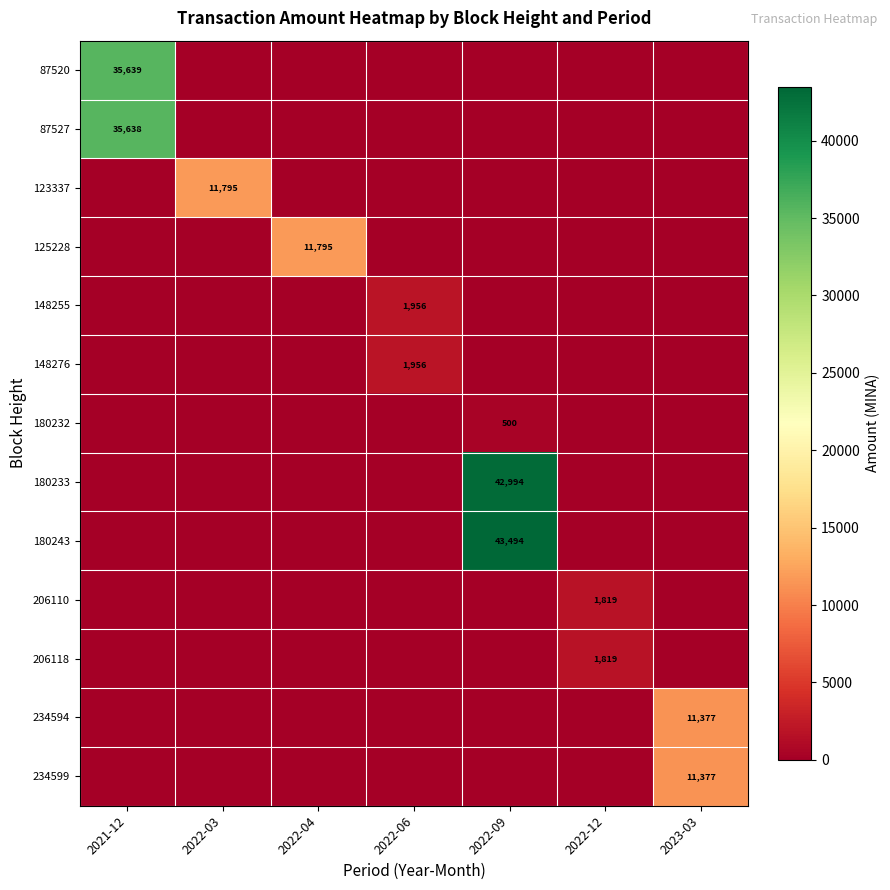

Count the number of data series in this chart.

13